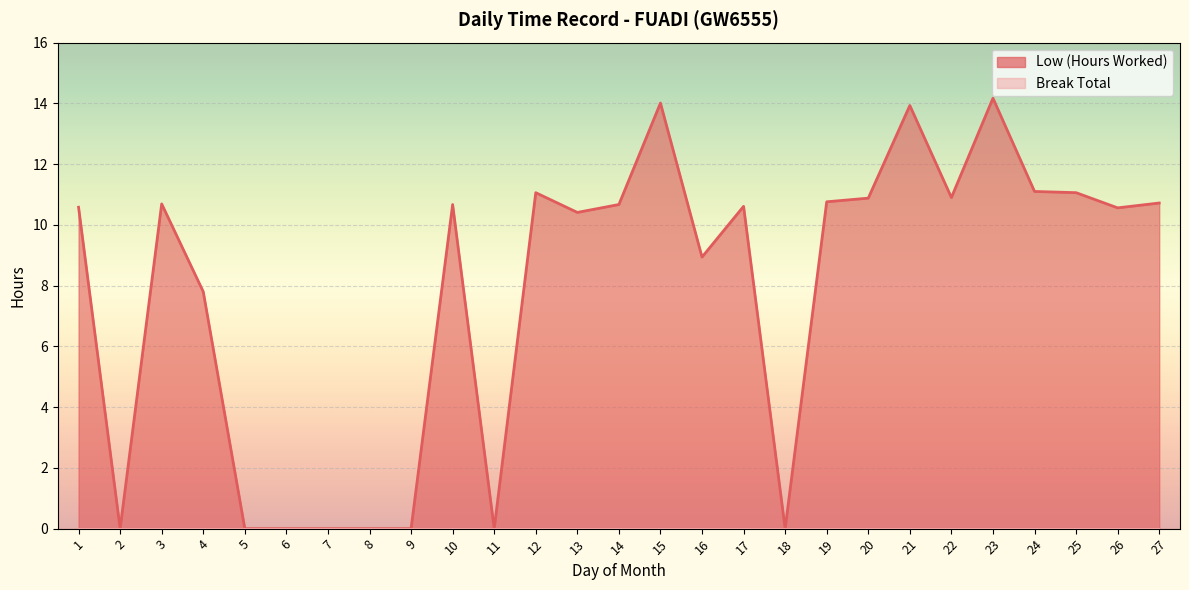

What is the ratio of the value at 13 to the value at 21?

0.7